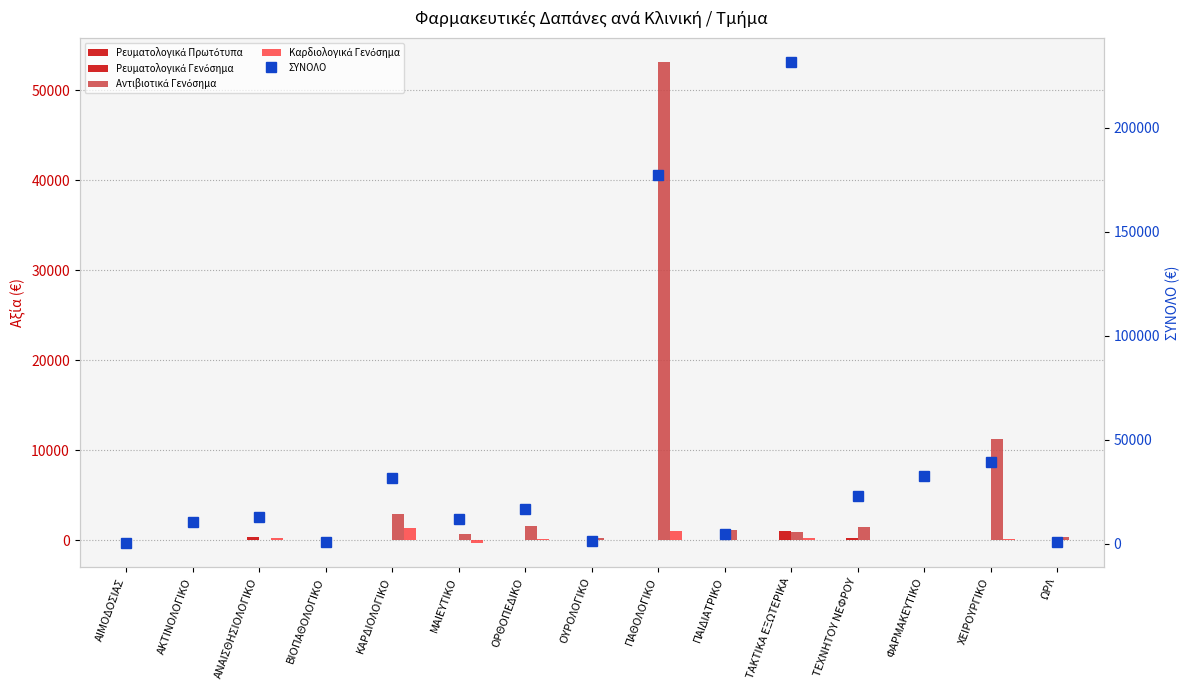

What is the difference between the Ρευματολογικά Γενόσημα values at ΤΑΚΤΙΚΑ ΕΞΩΤΕΡΙΚΑ and ΠΑΙΔΙΑΤΡΙΚΟ?

1011.1